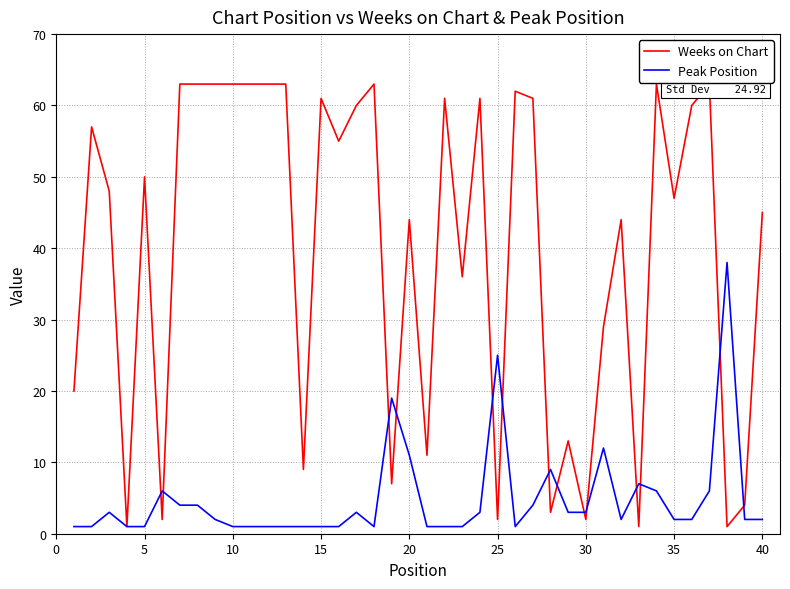

What is the maximum value for Peak Position?

38